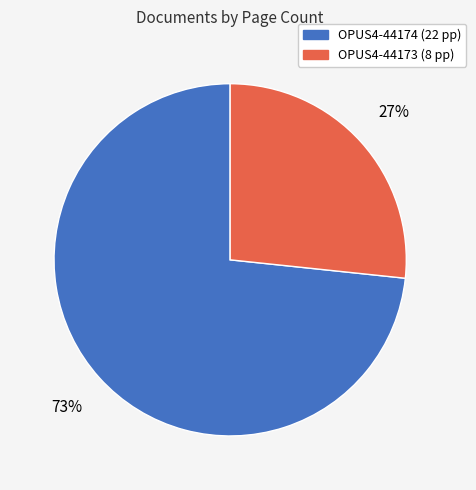

The OPUS4-44174 slice represents 87% of the pie. True or false?

False